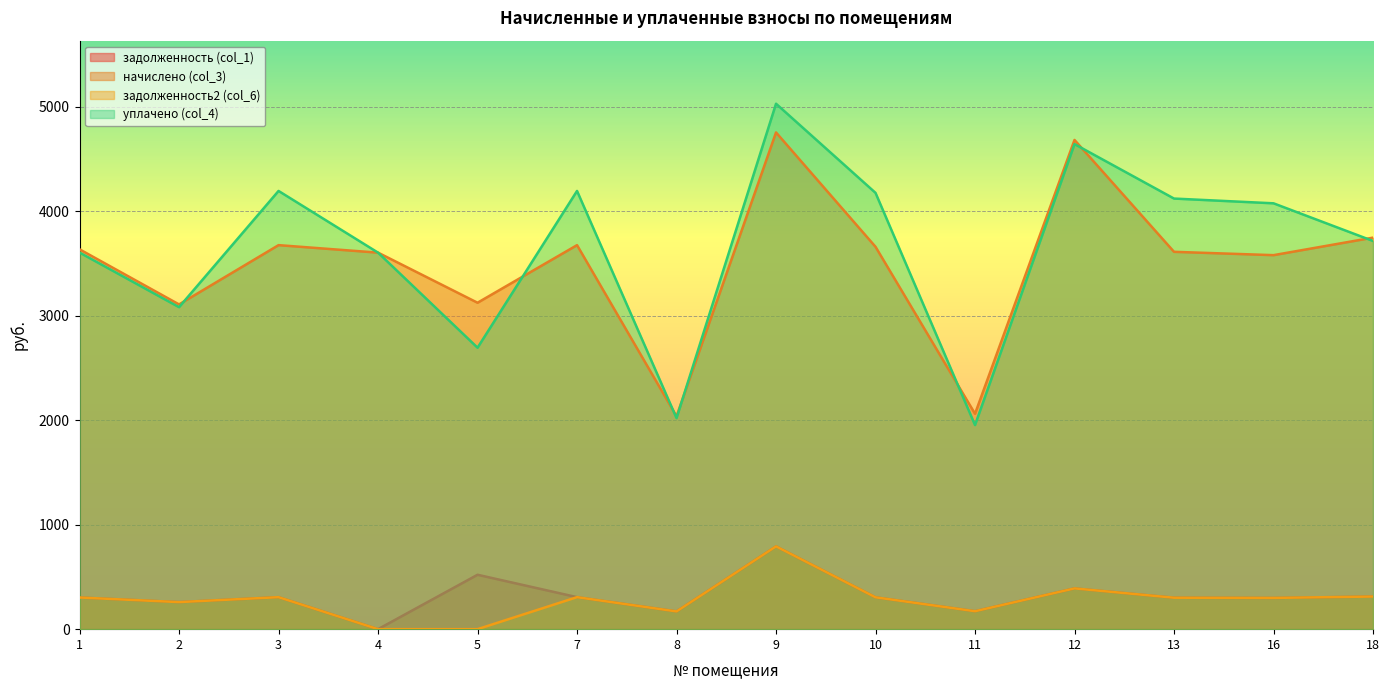

Is the value of уплачено (col_4) at 11 greater than the value of задолженность (col_1) at 4?

Yes